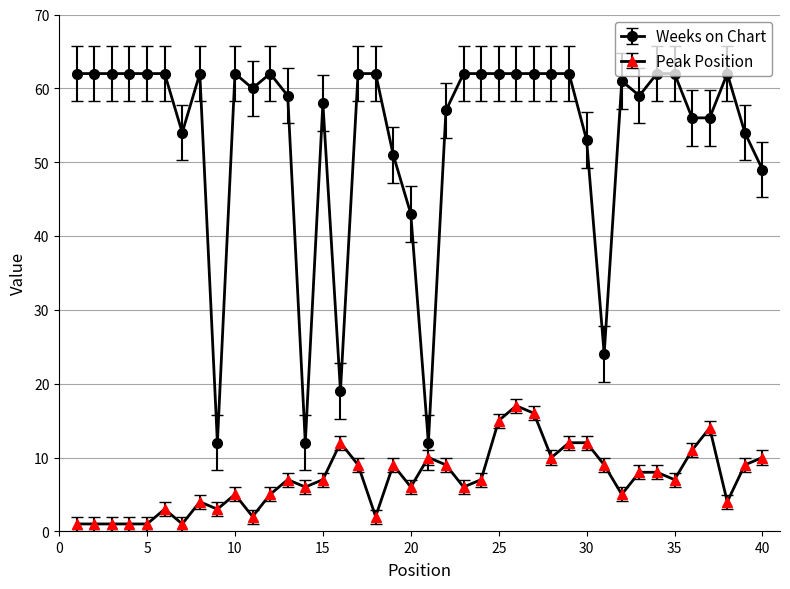

What is the value of the Peak Position point at the 40th from the left?

10